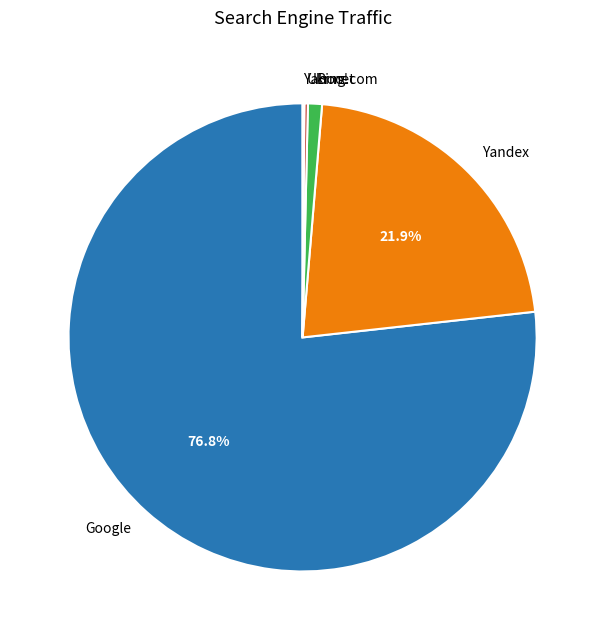

Is the sum of Yandex and Bing.com greater than half?

No